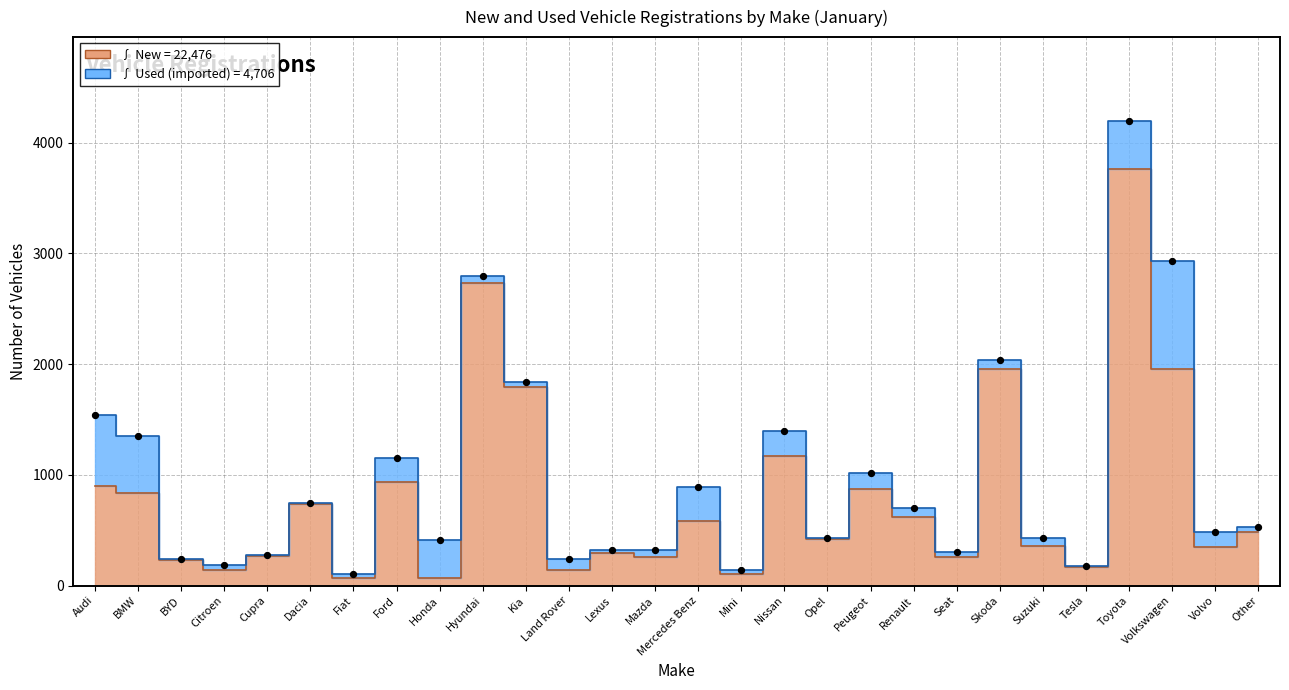

Between Honda and Skoda, which is larger?

Skoda